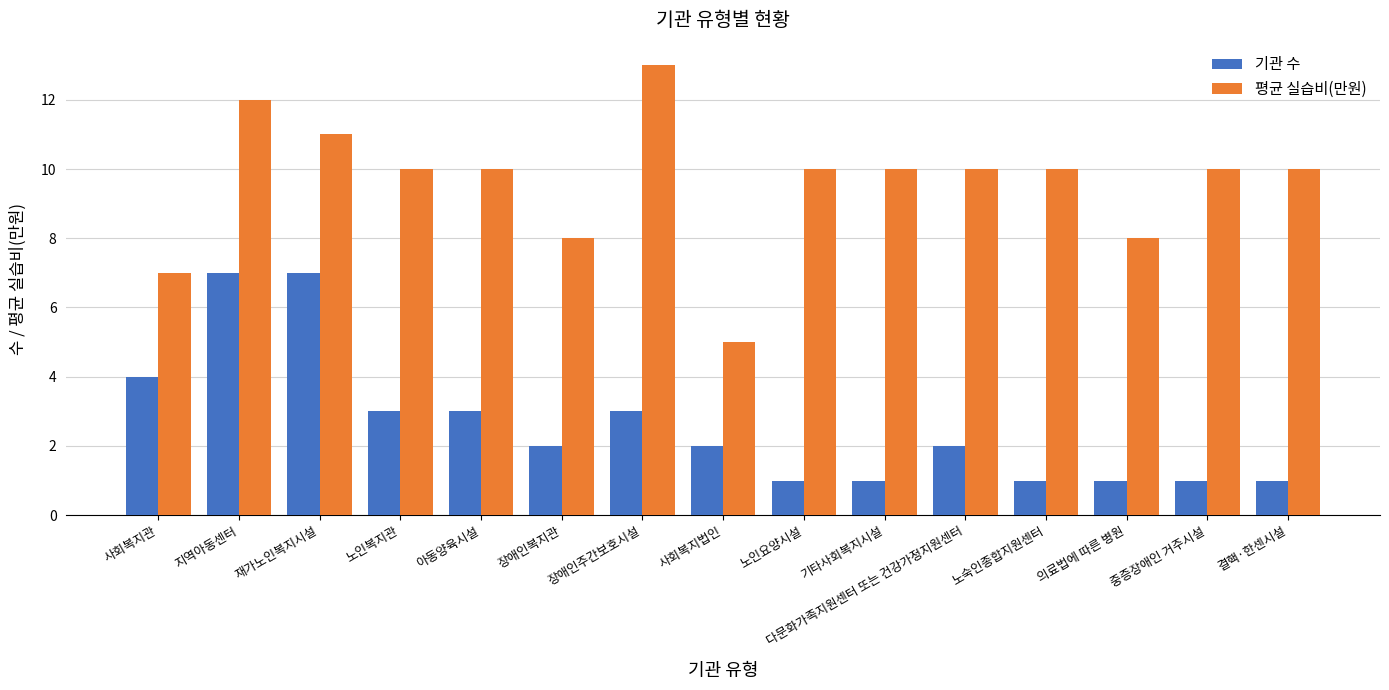

At which label does 기관 수 first exceed 2?

사회복지관